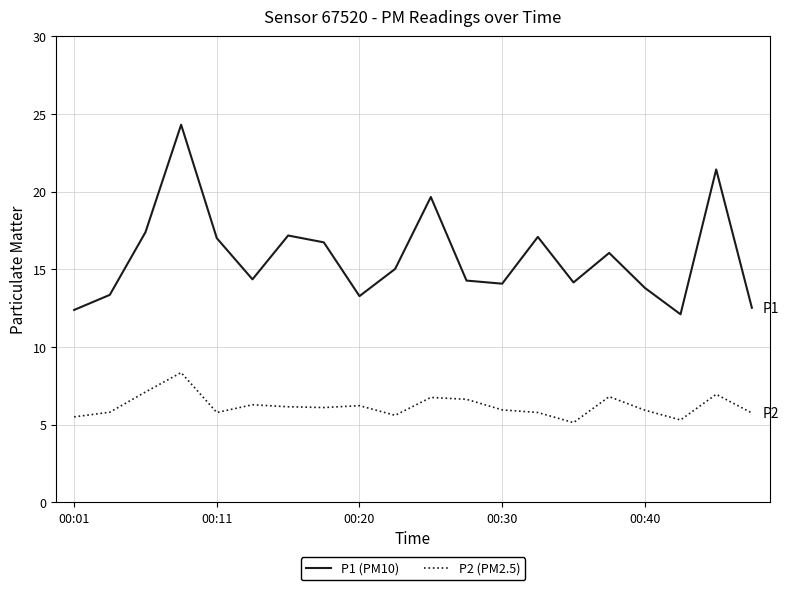

True or false: P1 (PM10) and P2 (PM2.5) intersect in this chart.

False